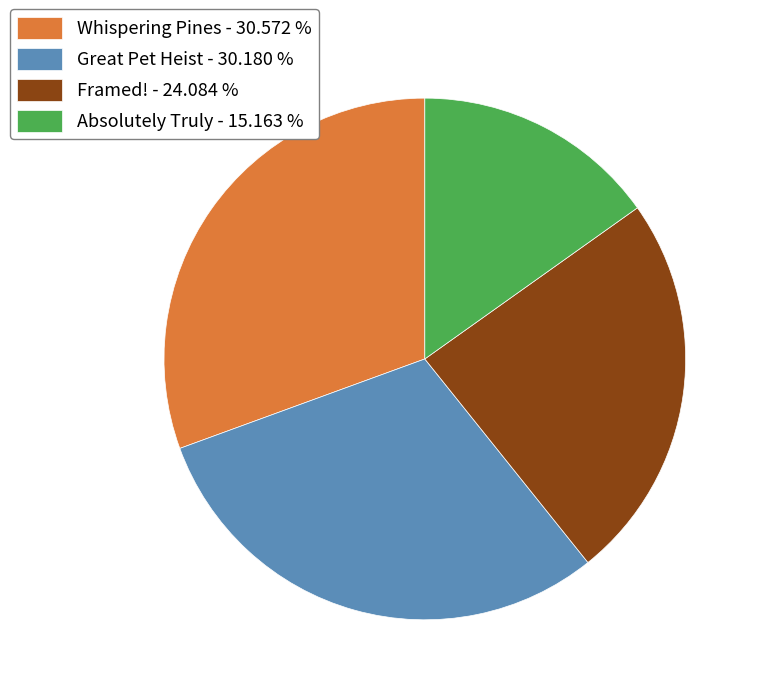

Do Whispering Pines - 30.572 % and Great Pet Heist - 30.180 % together represent more than half of the pie?

Yes